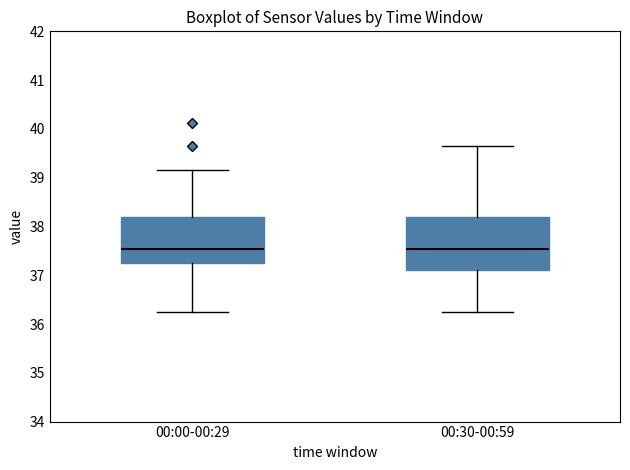

Reading left to right, read every box against the y-axis: the position of its median line, the range the box covers, and the ends of its whiskers. The values are not printed on the chart, so give them approximately, as read against the axis.

00:00-00:29: median 37.5, box 37.3 to 38.2, whiskers 36.3 to 39.2
00:30-00:59: median 37.5, box 37.1 to 38.2, whiskers 36.3 to 39.6